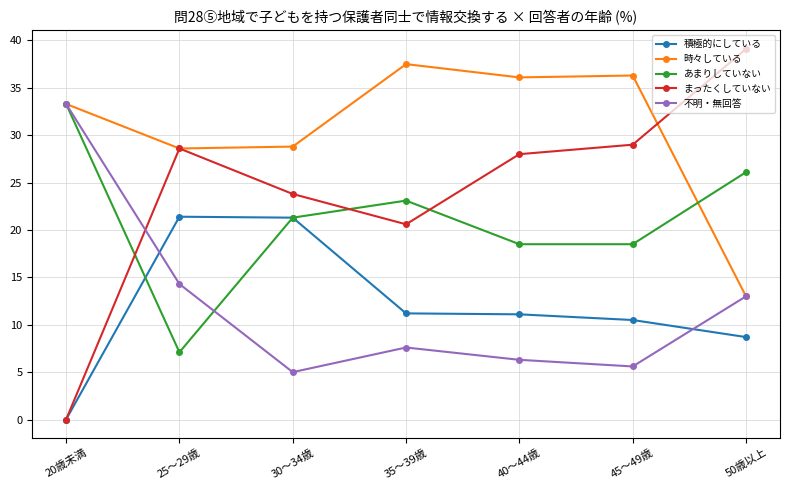

Is the value of 時々している at 45～49歳 greater than the value of 不明・無回答 at 50歳以上?

Yes